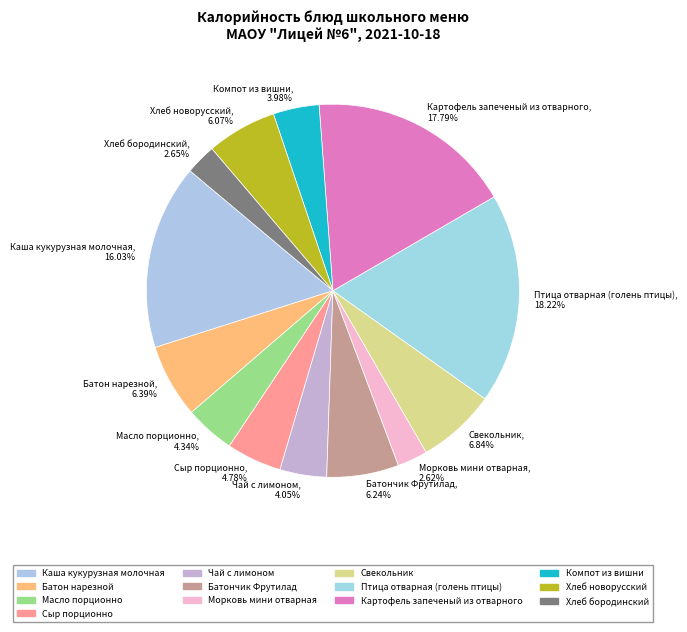

To the nearest percent, what percentage of the pie is Птица отварная (голень птицы)?

18%